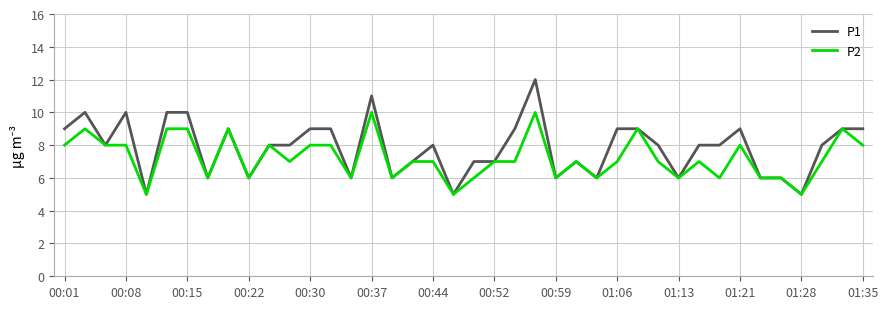

What is the minimum value shown in the chart?

5